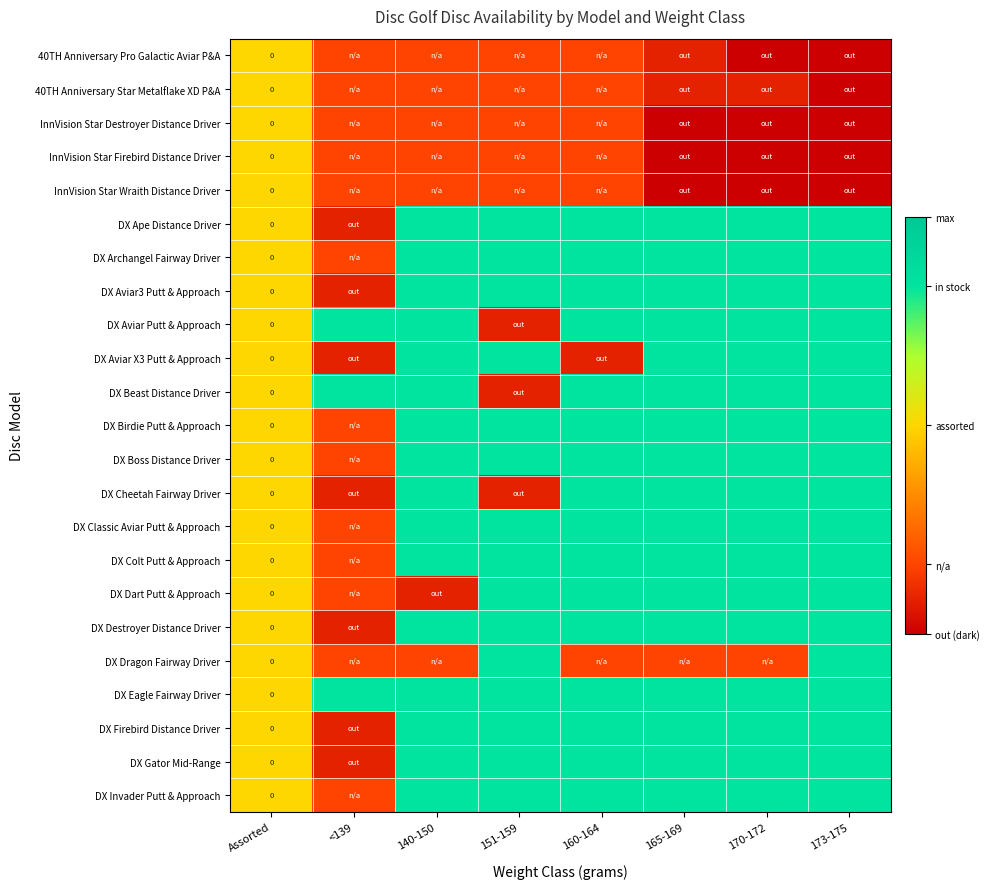

Which category has the highest value across all series?

140-150